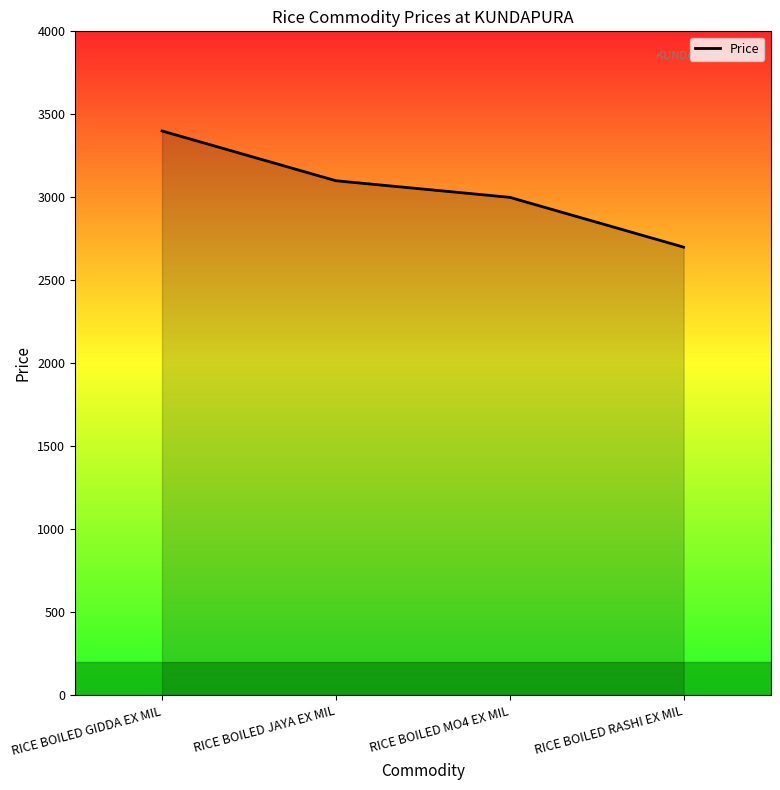

Reading left to right, what are all the values shown in this chart?

RICE BOILED GIDDA EX MIL=3400	RICE BOILED JAYA EX MIL=3100	RICE BOILED MO4 EX MIL=3000	RICE BOILED RASHI EX MIL=2700